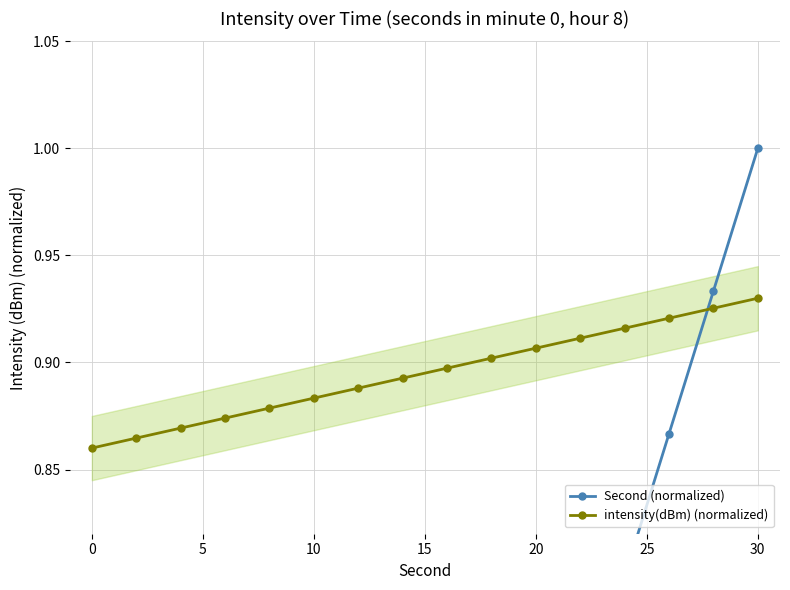

How many times do Second (normalized) and intensity(dBm) (normalized) cross each other?

1